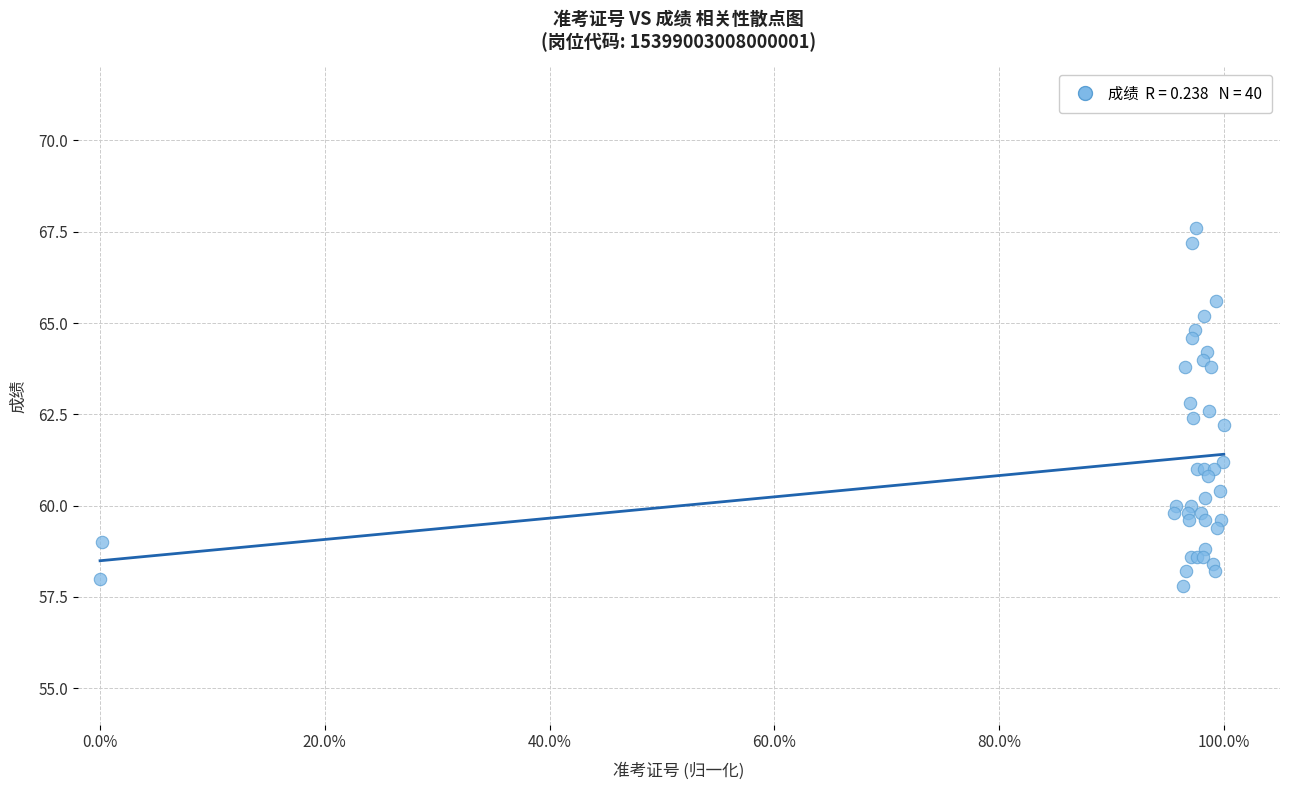

What Y value in the scatter plot is closest to 62?

62.2